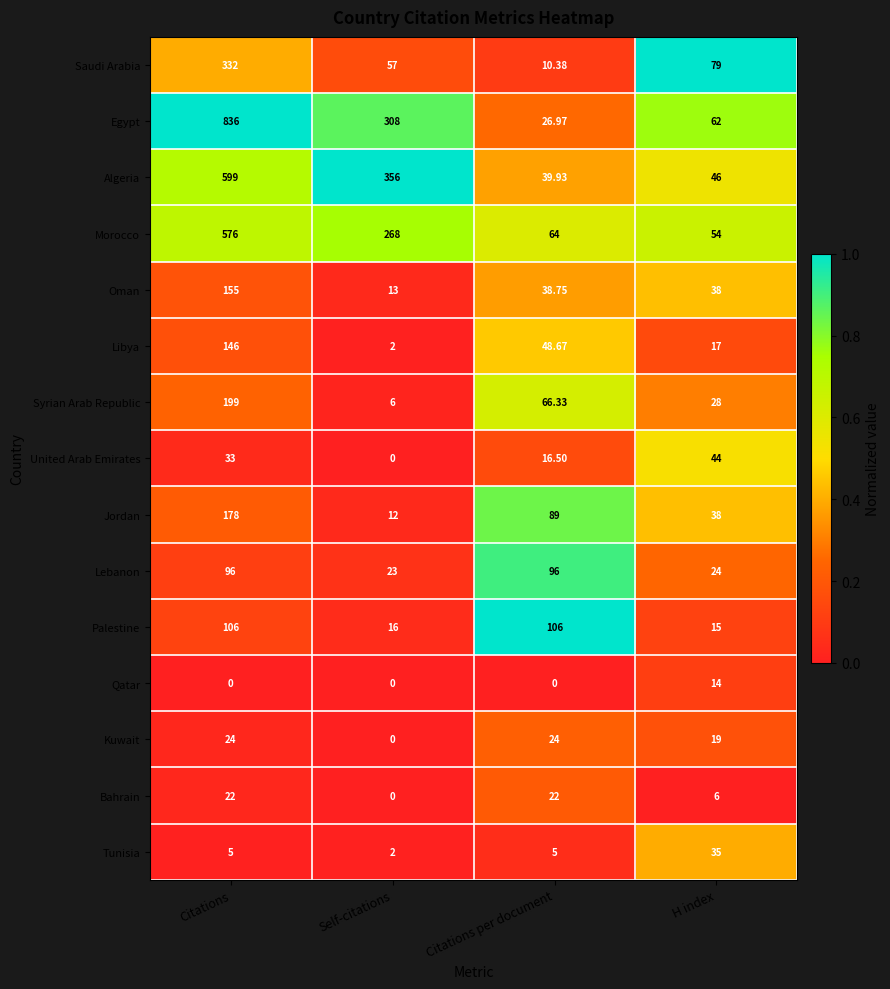

List the series in order of their peak value, highest first.

Egypt, Algeria, Morocco, Saudi Arabia, Syrian Arab Republic, Jordan, Oman, Libya, Palestine, Lebanon, United Arab Emirates, Tunisia, Kuwait, Bahrain, Qatar